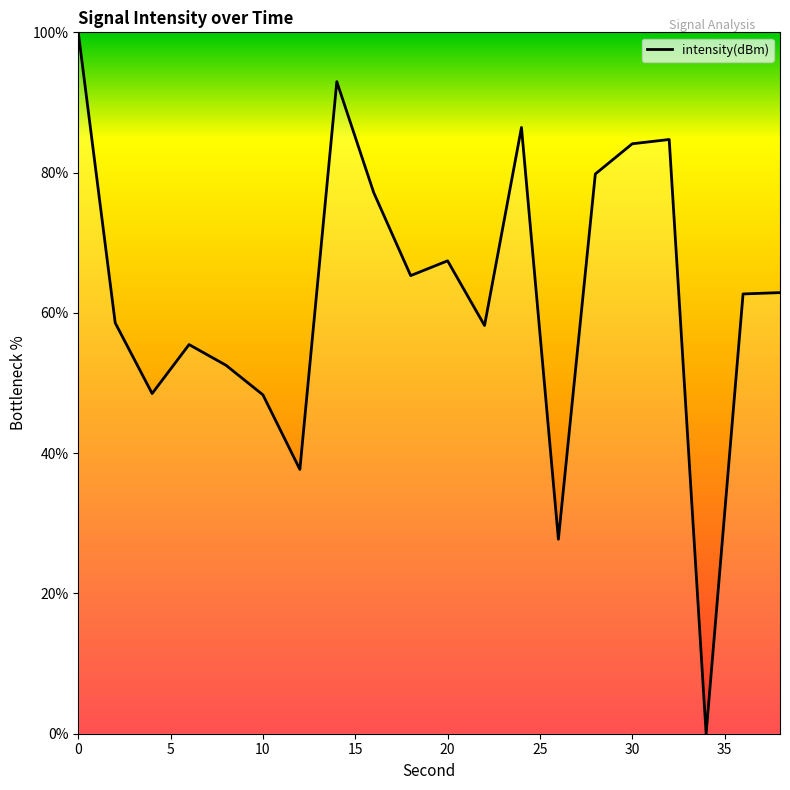

What is the difference between the maximum and minimum values?

100.0